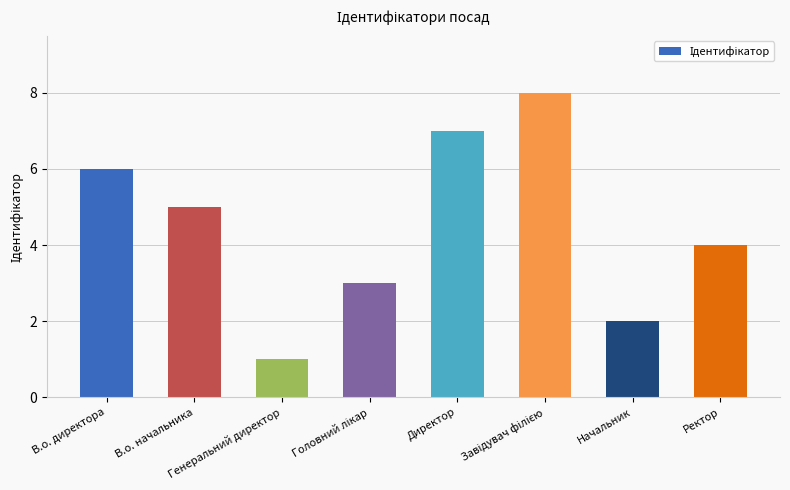

True or false: the data shows 7 at Директор.

True